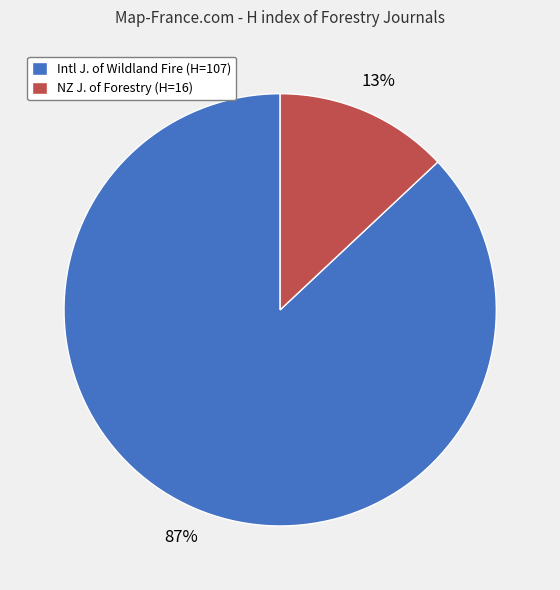

Rank the categories by value from highest to lowest.

Intl J. of Wildland Fire (H=107), NZ J. of Forestry (H=16)